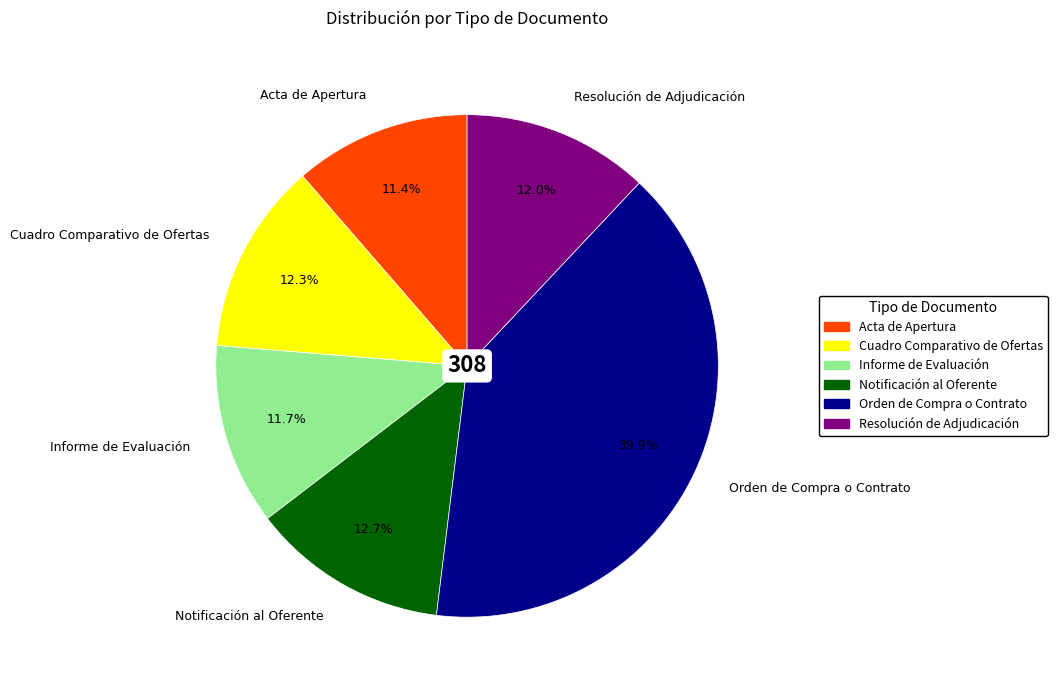

To the nearest percent, what percentage of the pie is Cuadro Comparativo de Ofertas?

12%